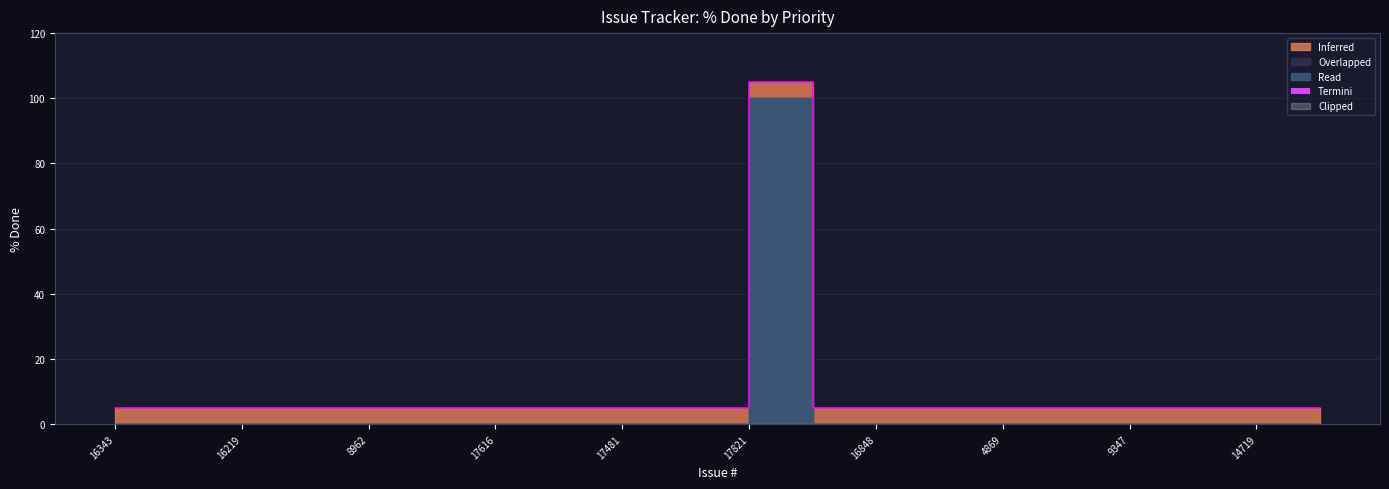

True or false: Bug and % Done (High) cross at least once.

False